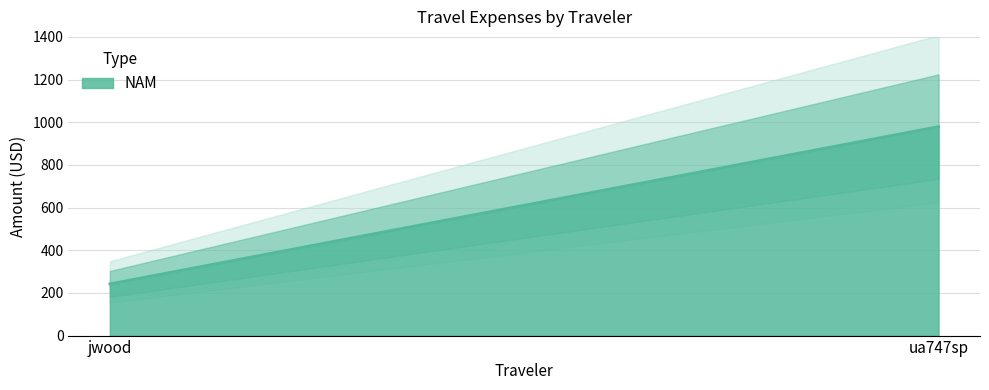

Does the chart have visible grid lines?

Yes